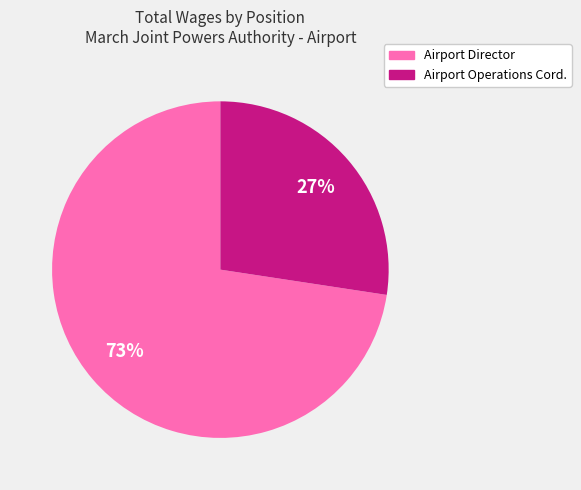

True or false: Airport Operations Cord. accounts for 27% of the total.

True